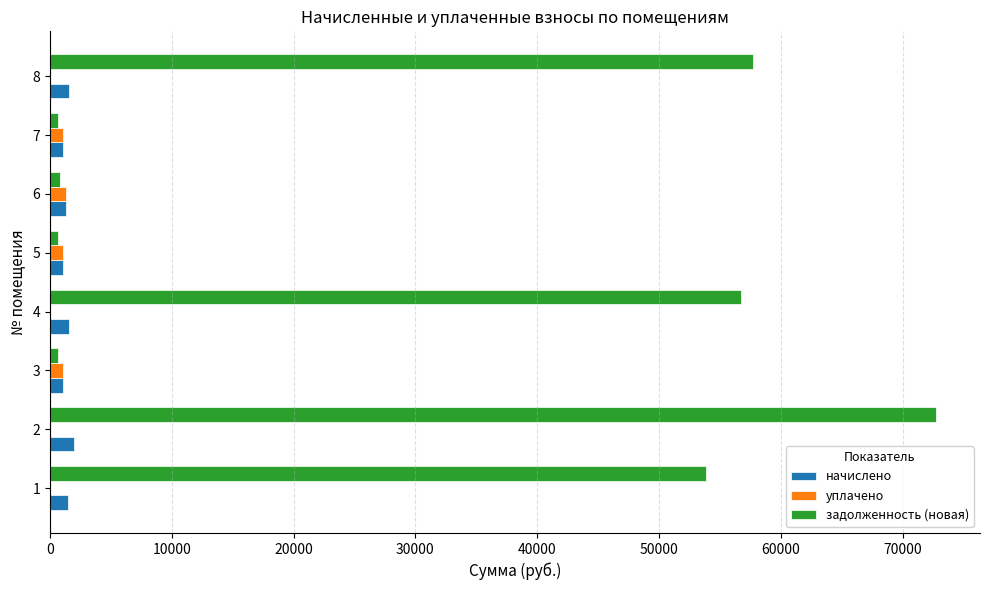

Which series changed the most between 2 and 8?

задолженность (новая)